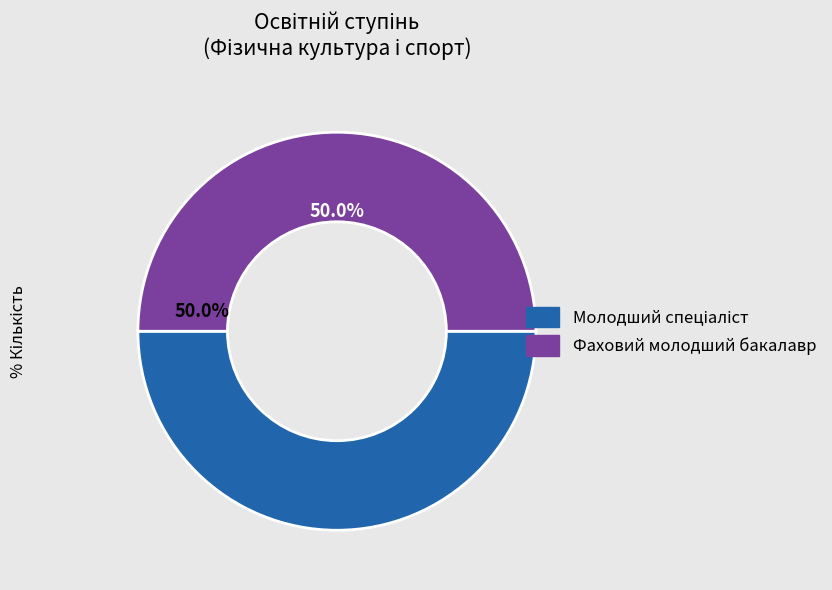

What percentage is NOT represented by Фаховий молодший бакалавр?

50.0%